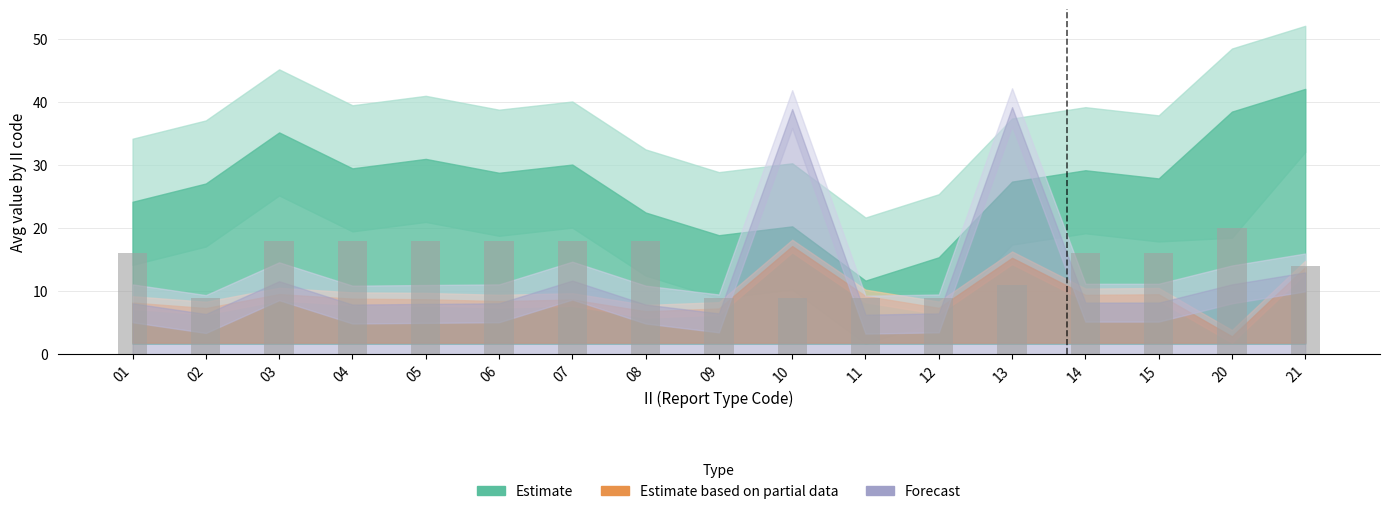

Are the bars grouped side by side (vs. stacked)?

No